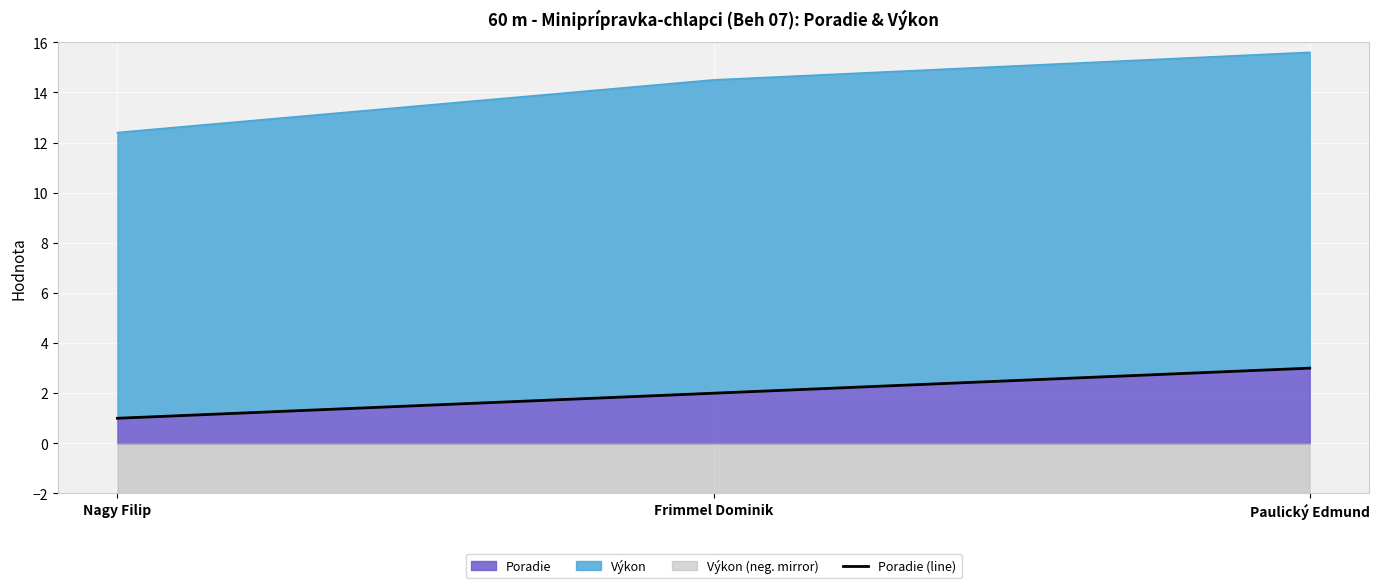

At which label does the data first exceed 2?

Paulický Edmund